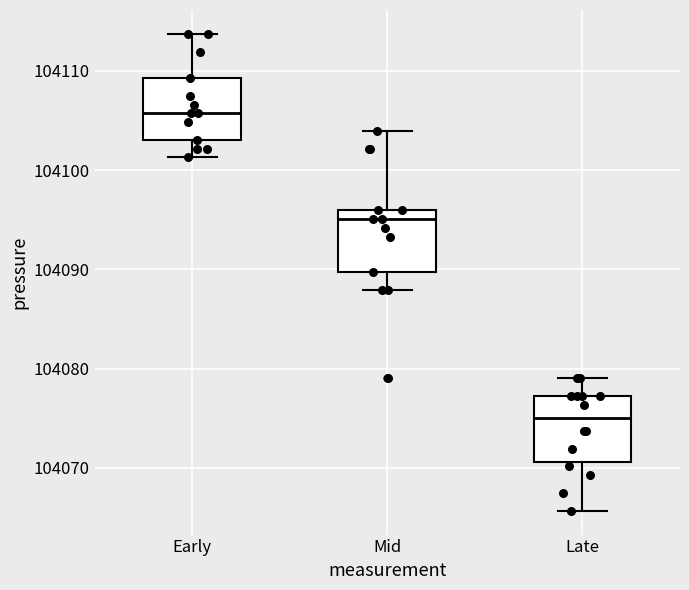

Reading left to right, read every box against the y-axis: the position of its median line, the range the box covers, and the ends of its whiskers. The values are not printed on the chart, so give them approximately, as read against the axis.

Early: median 104106, box 104103 to 104109, whiskers 104101 to 104114
Mid: median 104095, box 104090 to 104096, whiskers 104088 to 104104
Late: median 104075, box 104071 to 104077, whiskers 104066 to 104079